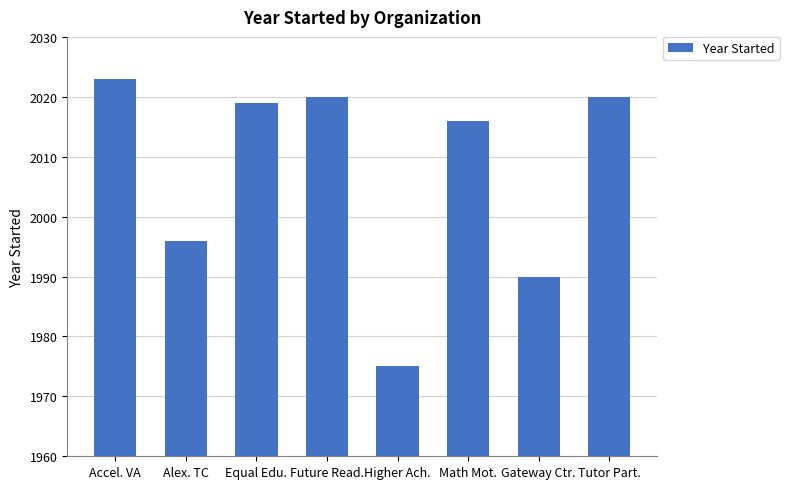

Read the value at Gateway Ctr..

1990